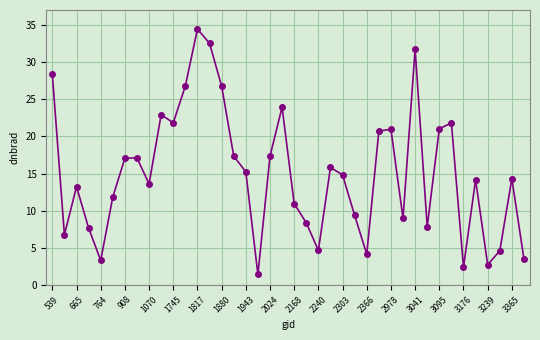

How many points are lower than both their immediate neighbors (excluding endpoints)?

11